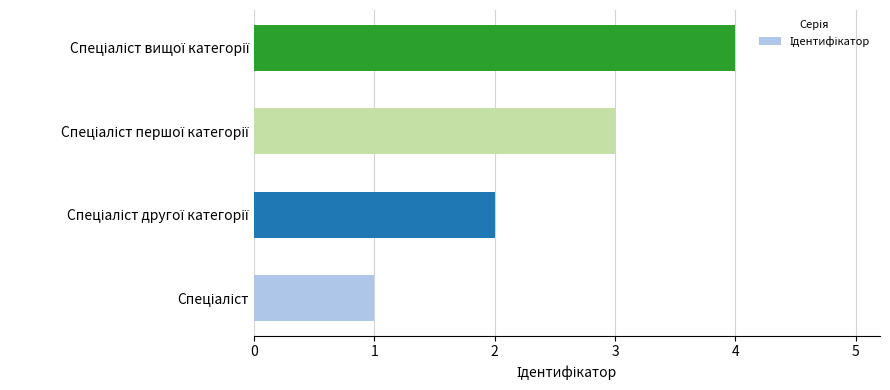

What is the greatest value displayed?

4